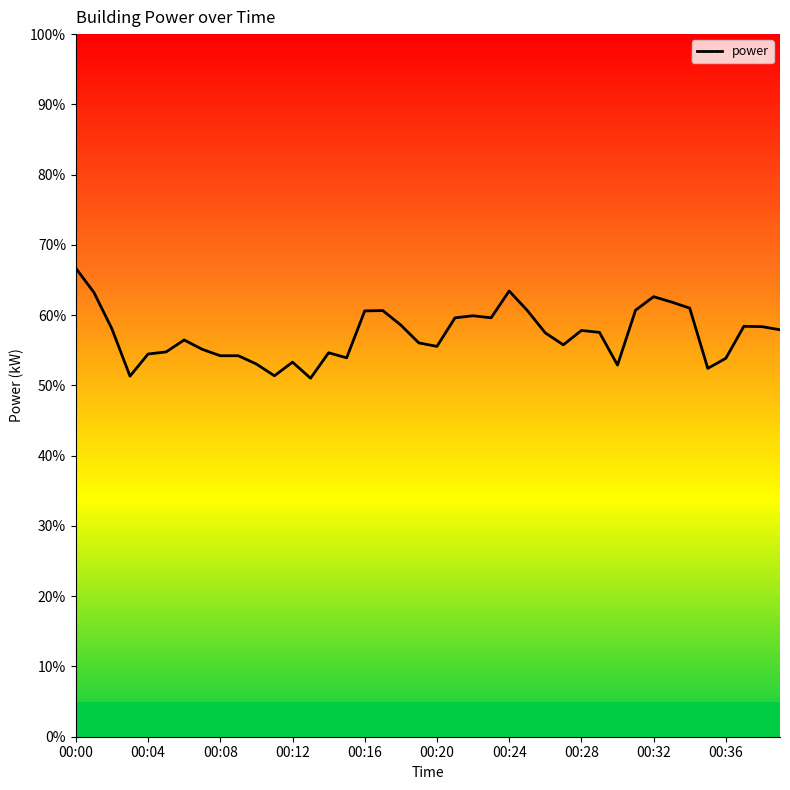

Does the chart have visible grid lines?

No